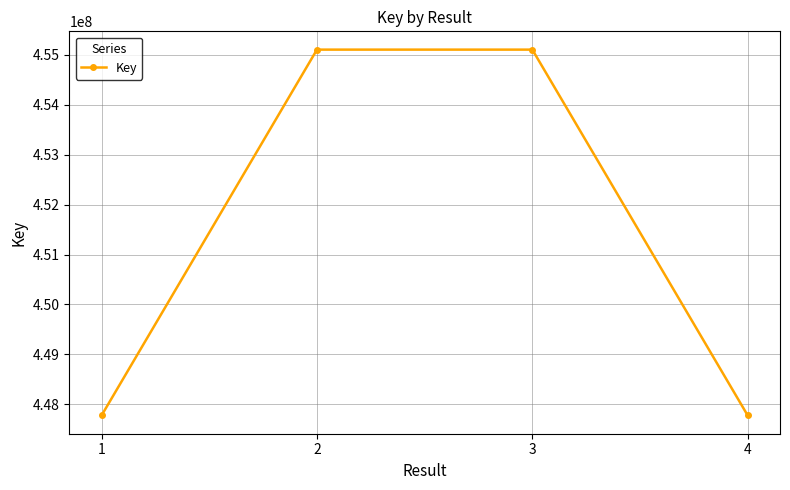

What is the value of the 2nd point from the left?

455107388